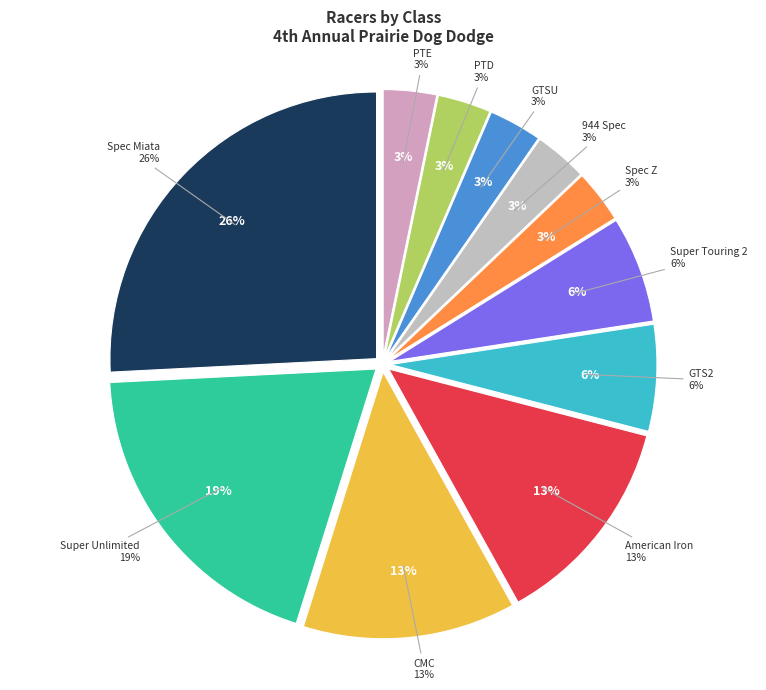

How many segments does this pie chart have?

11